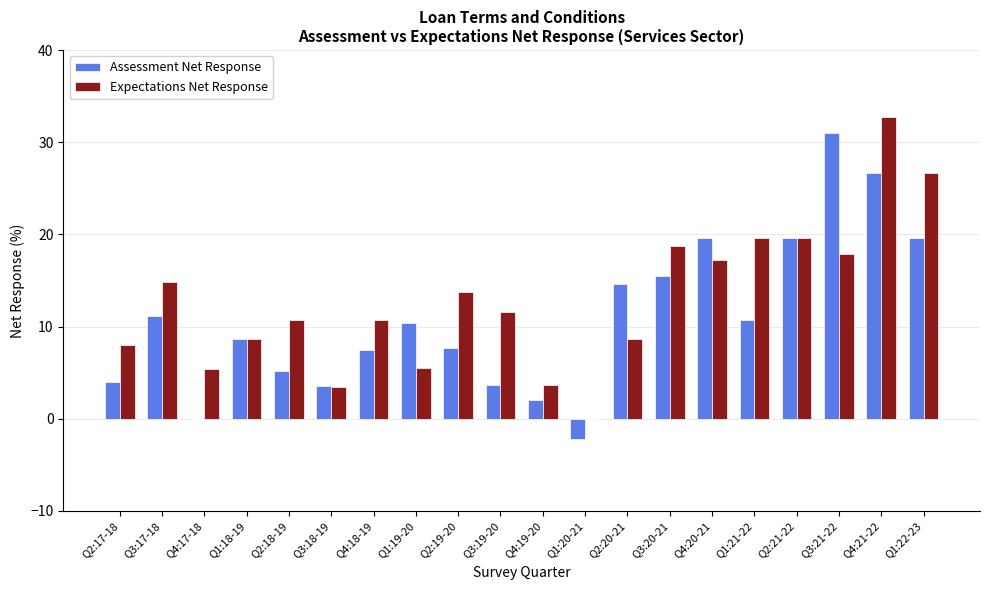

Is the value of Assessment Net Response at Q3:20-21 greater than the value of Expectations Net Response at Q4:21-22?

No